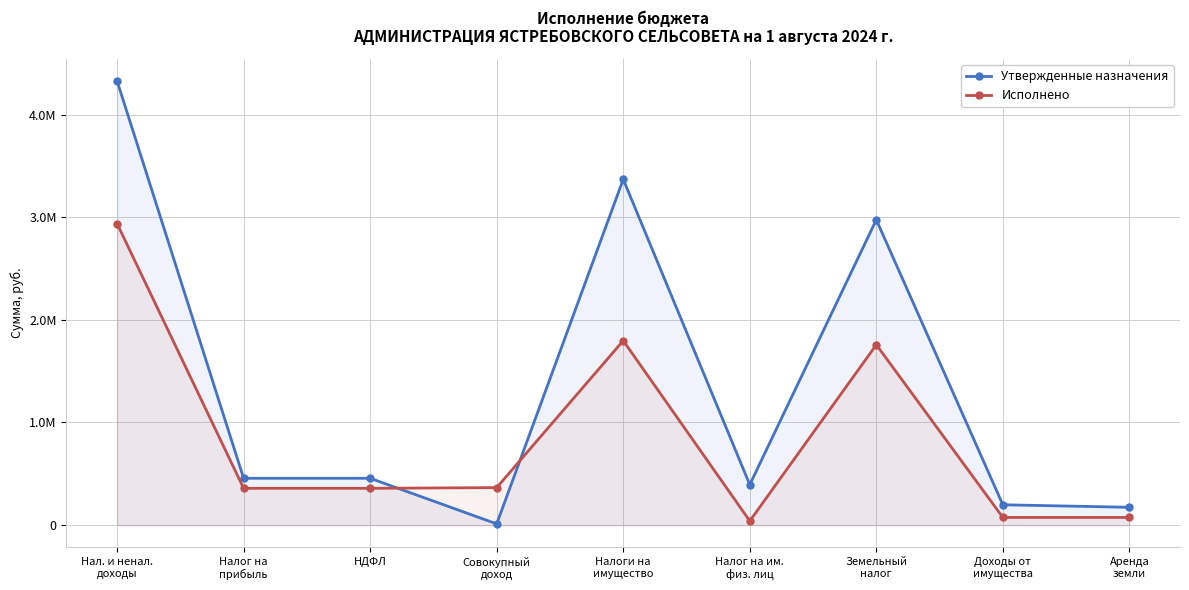

How many data points in Исполнено are less than 358336?

3